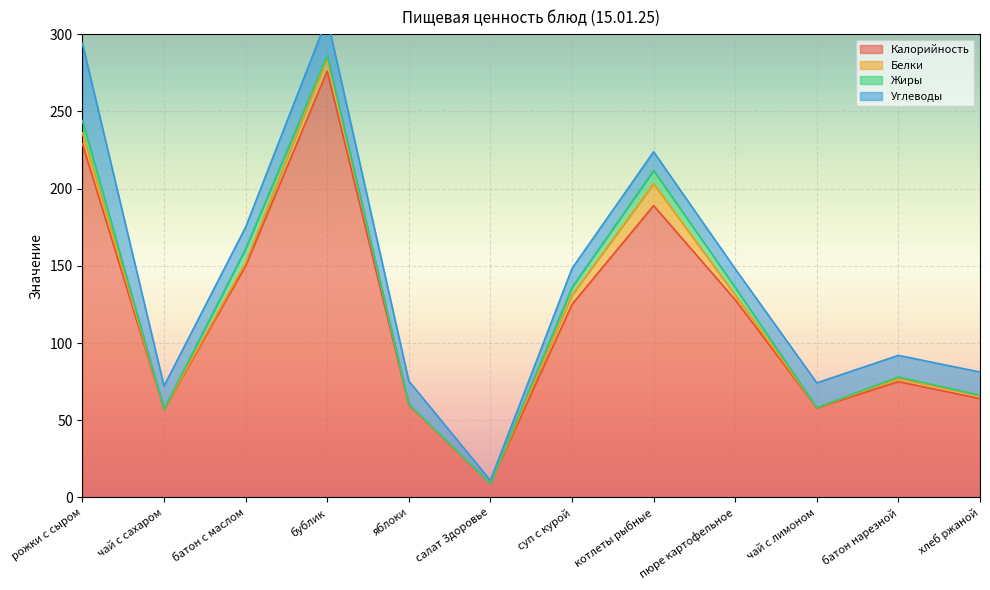

What is the minimum value for Калорийность?

9